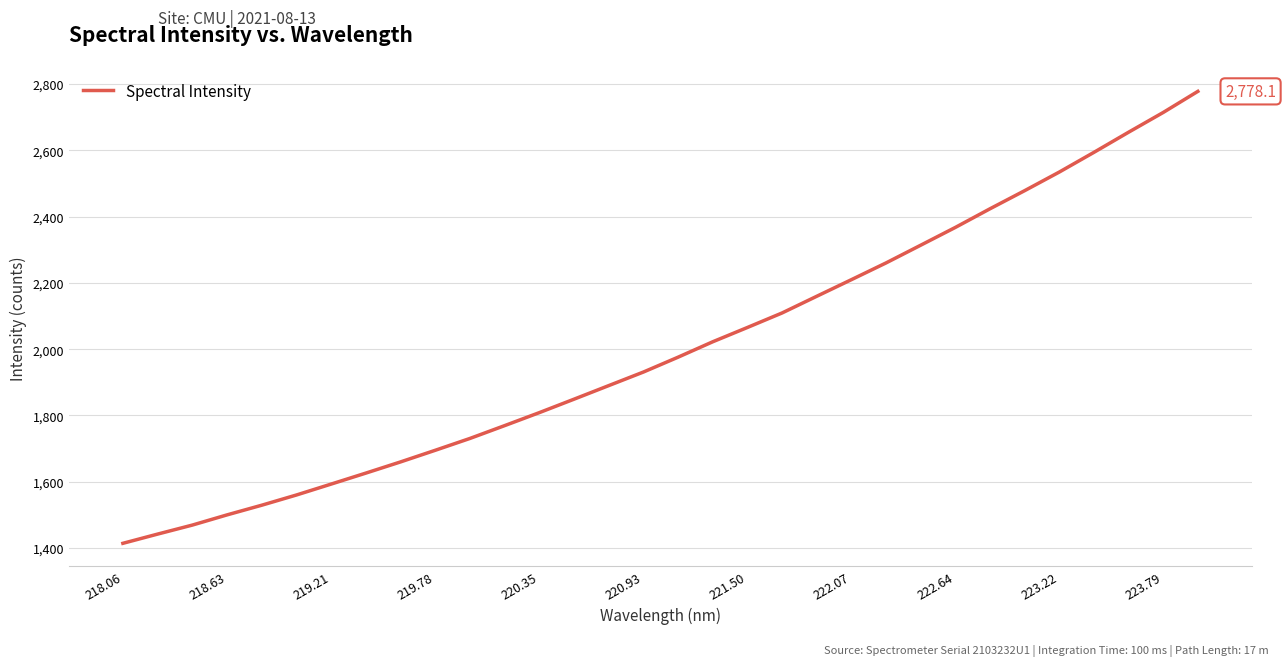

What is the smallest value displayed?

1413.9